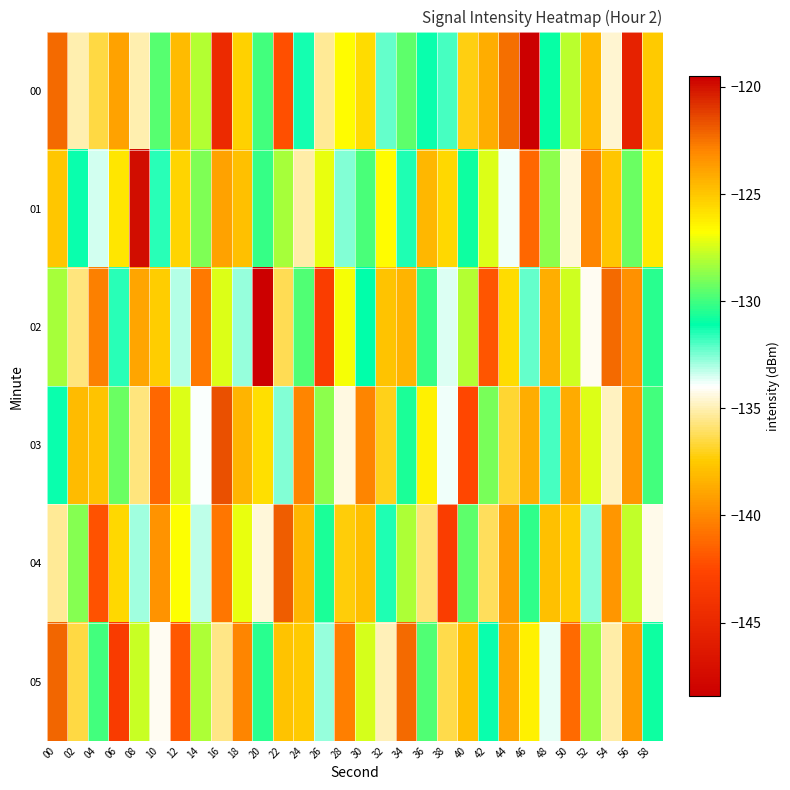

Reading right to left, transcribe all the data shown in this chart.

00: 58=-125.1	56=-145.4	54=-134.6	52=-124.6	50=-127.9	48=-130.9	46=-148.4	44=-122.4	42=-124.2	40=-137.2	38=-131.8	36=-131.2	34=-129.5	32=-132.2	30=-125.7	28=-126.7	26=-135.4	24=-131.3	22=-142.2	20=-129.9	18=-125.3	16=-144.8	14=-128.0	12=-124.6	10=-129.6	08=-135.1	06=-123.9	04=-136.6	02=-135.1	00=-122.2
01: 58=-126.1	56=-129.3	54=-137.6	52=-122.9	50=-134.5	48=-128.7	46=-141.2	44=-133.8	42=-127.3	40=-130.9	38=-125.6	36=-138.2	34=-131.4	32=-126.7	30=-129.8	28=-132.5	26=-127.1	24=-135.2	22=-128.3	20=-130.2	18=-137.9	16=-139.0	14=-129.0	12=-125.4	10=-131.6	08=-119.8	06=-126.0	04=-133.5	02=-131.2	00=-125.0
02: 58=-130.4	56=-139.7	54=-122.3	52=-134.1	50=-127.6	48=-138.5	46=-132.2	44=-125.7	42=-141.9	40=-128.0	38=-133.6	36=-130.2	34=-124.4	32=-137.8	30=-131.1	28=-126.9	26=-143.2	24=-129.7	22=-136.3	20=-119.5	18=-132.8	16=-127.4	14=-140.6	12=-133.1	10=-125.2	08=-138.9	06=-131.5	04=-122.8	02=-135.7	00=-128.3
03: 58=-130.0	56=-123.5	54=-134.8	52=-127.3	50=-138.6	48=-131.9	46=-124.2	44=-136.7	42=-129.1	40=-142.5	38=-133.8	36=-126.3	34=-130.6	32=-137.1	30=-122.9	28=-134.4	26=-128.7	24=-140.1	22=-132.5	20=-125.8	18=-138.3	16=-121.6	14=-133.9	12=-127.4	10=-141.2	08=-135.7	06=-129.3	04=-137.8	02=-124.6	00=-131.2
04: 58=-134.2	56=-127.8	54=-139.4	52=-132.7	50=-125.2	48=-137.9	46=-130.3	44=-123.6	42=-136.2	40=-129.5	38=-143.2	36=-135.8	34=-128.1	32=-131.4	30=-124.7	28=-137.3	26=-130.6	24=-138.2	22=-121.9	20=-134.5	18=-127.1	16=-140.7	14=-133.2	12=-126.8	10=-139.6	08=-132.9	06=-125.5	04=-142.1	02=-128.8	00=-135.4
05: 58=-130.9	56=-123.6	54=-135.2	52=-128.5	50=-141.1	48=-133.7	46=-126.3	44=-138.9	42=-131.2	40=-124.8	38=-136.4	36=-129.7	34=-122.3	32=-134.9	30=-127.5	28=-140.3	26=-132.8	24=-125.1	22=-137.7	20=-130.4	18=-123.0	16=-135.6	14=-128.2	12=-141.8	10=-134.1	08=-127.7	06=-143.3	04=-129.9	02=-136.5	00=-122.1